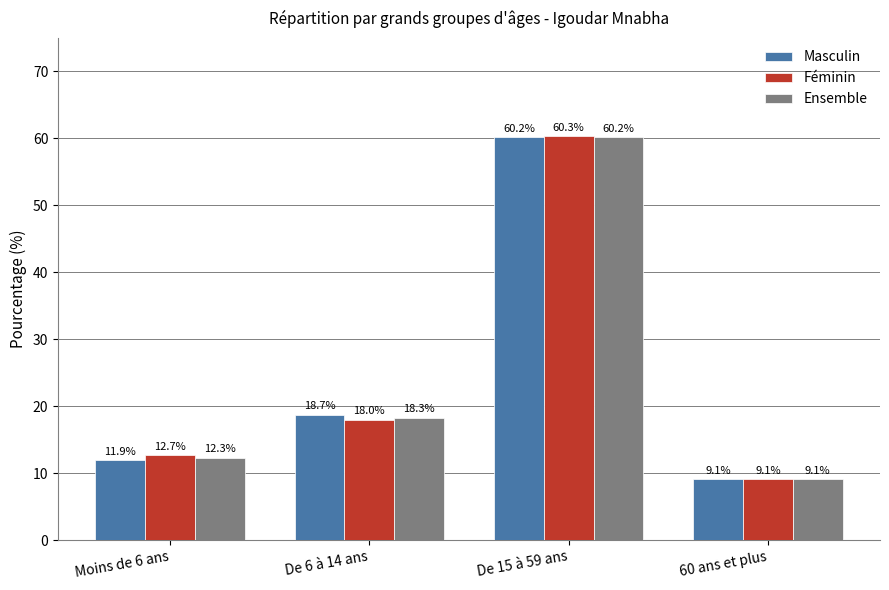

What is the spread (max minus min) of values at Moins de 6 ans?

0.8